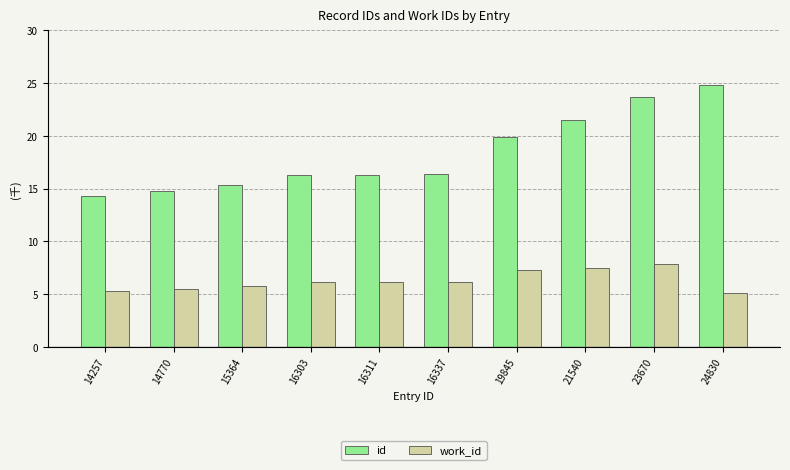

Which series has the largest total across all categories?

id